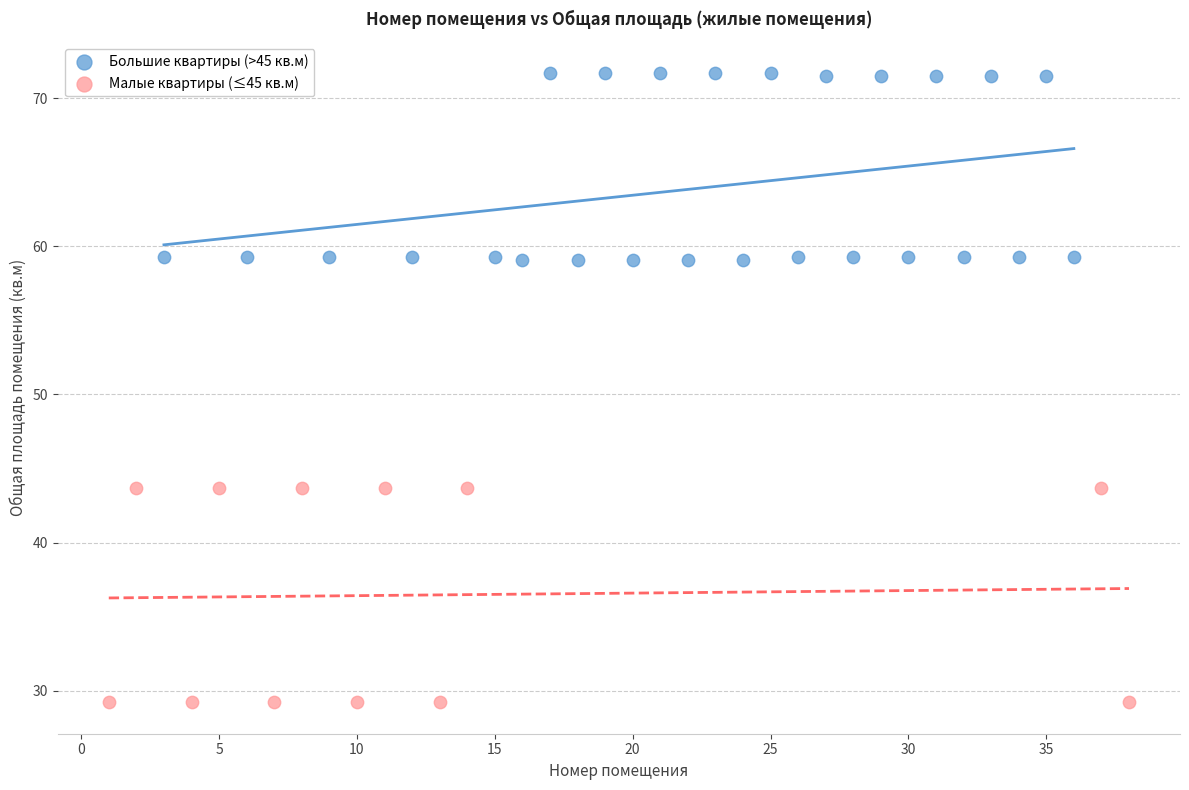

Which series has the largest Y range (max minus min)?

Малые квартиры (≤45 кв.м)